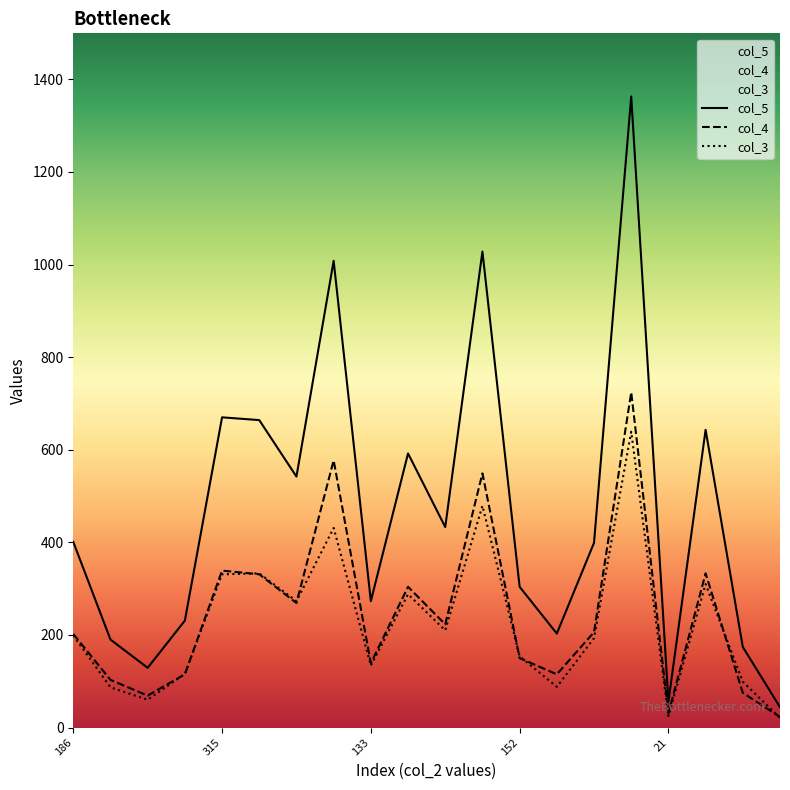

True or false: col_5 has a value of 46 at 133.

False